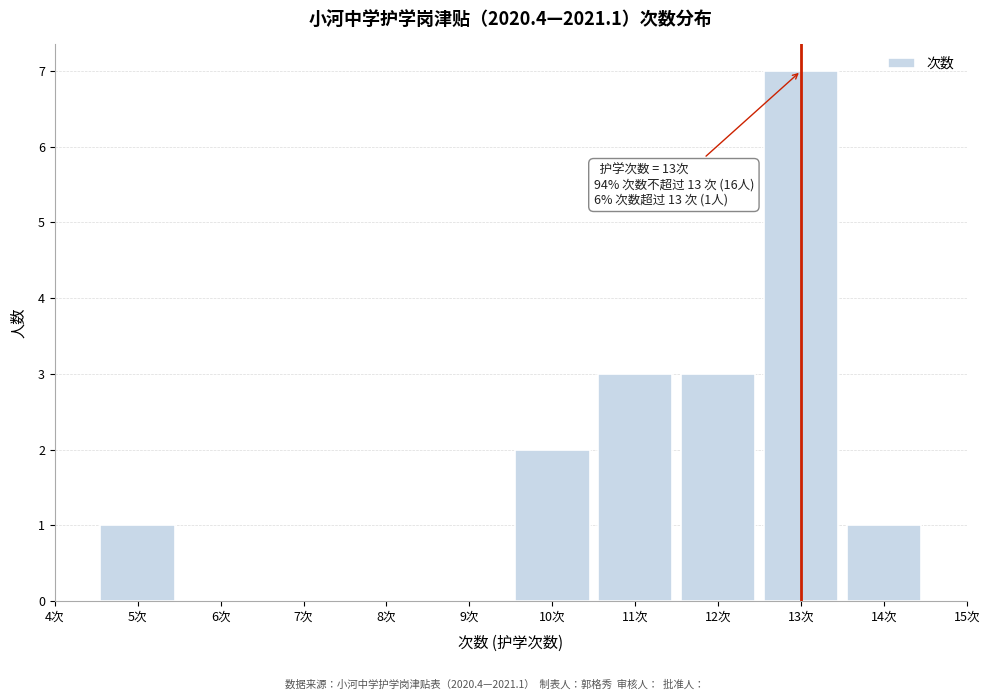

Which range on the x-axis has the tallest bar?

12.5 to 13.5